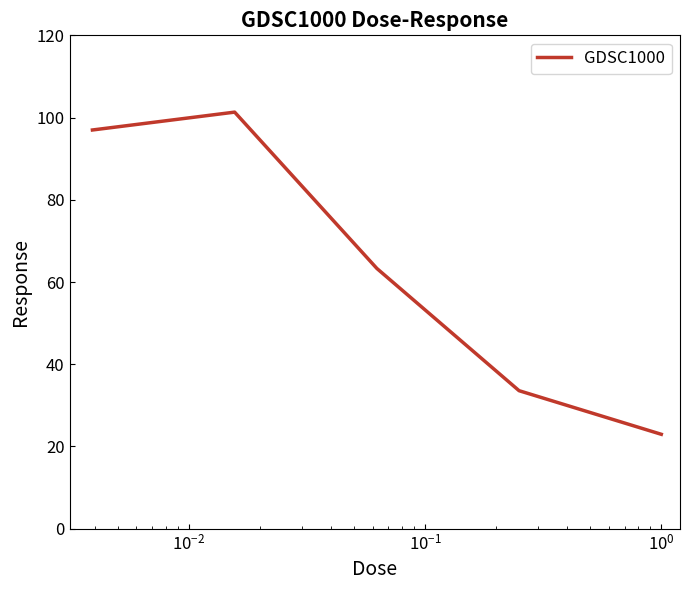

How many interior local peaks (higher than both neighbors) does the data have?

1